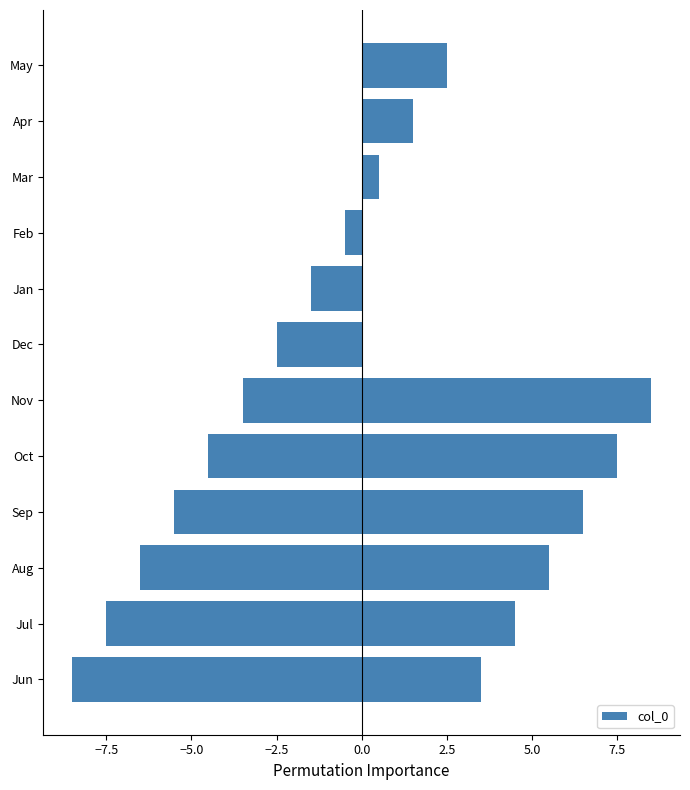

What is the greatest value displayed?

8.5